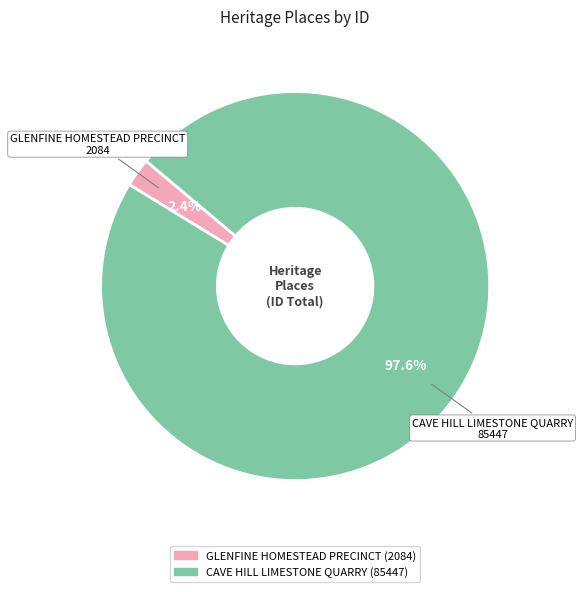

To the nearest percent, what is the difference between the largest and smallest slice percentages?

95%